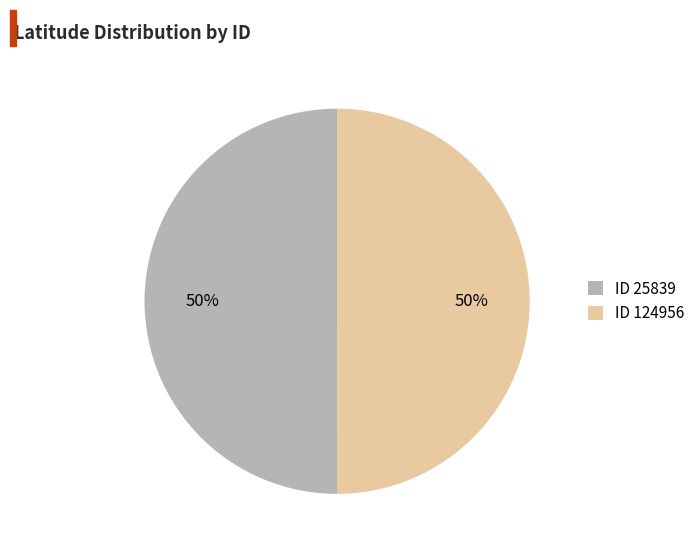

Do ID 25839 and ID 124956 together represent more than half of the pie?

Yes